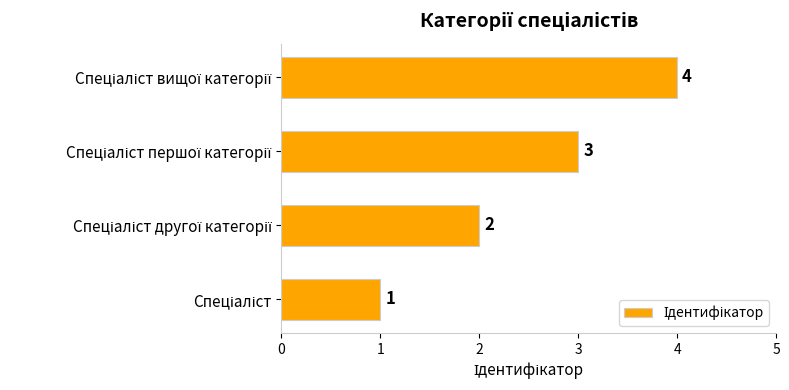

What is the difference between the maximum and minimum values?

3